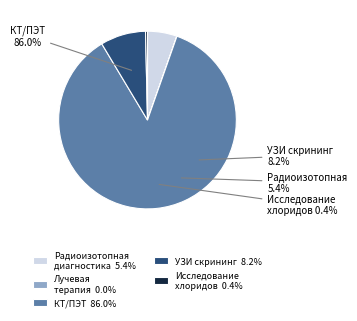

How many slices are in this pie chart?

5